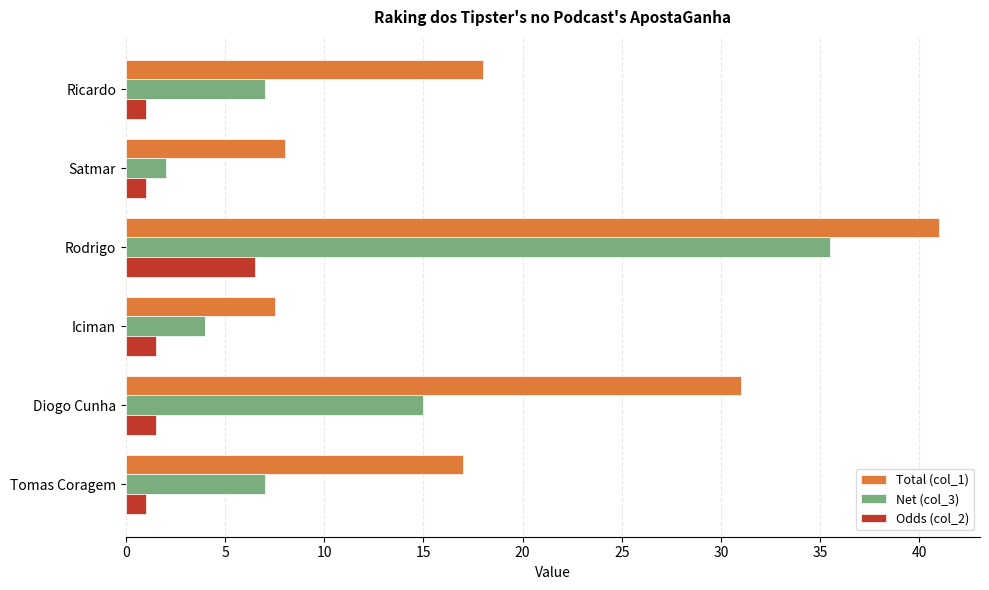

List the series in order of their peak value, highest first.

Total (col_1), Net (col_3), Odds (col_2)